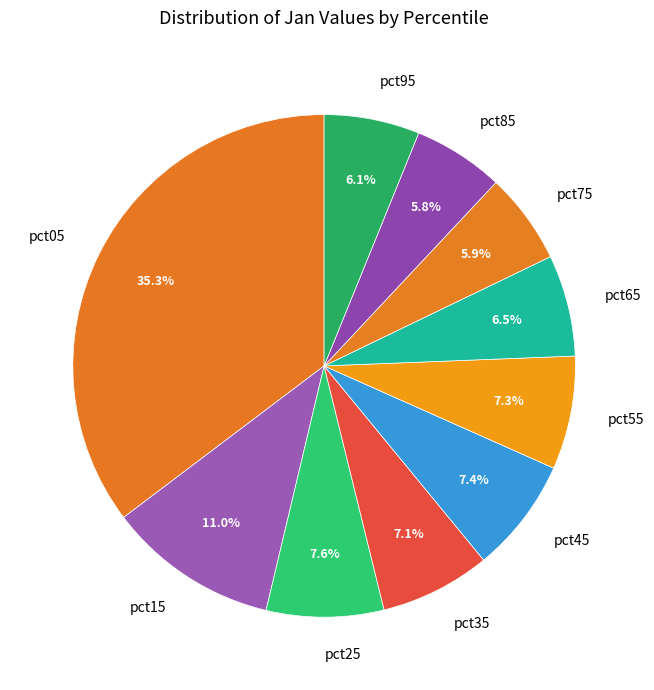

To the nearest percent, what percentage of the pie is pct95?

6%